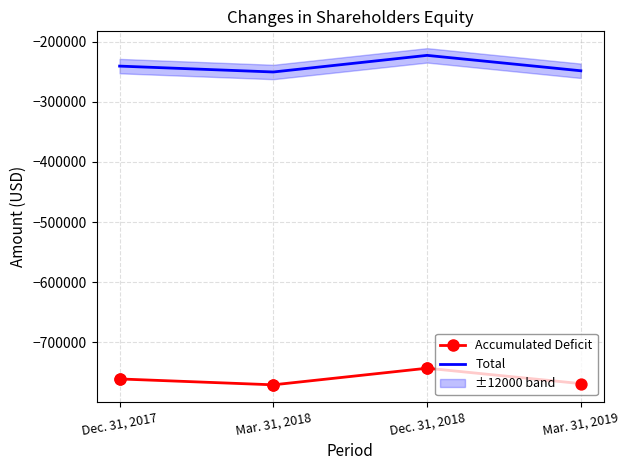

At which category is the sum across all series the highest?

Dec. 31, 2018